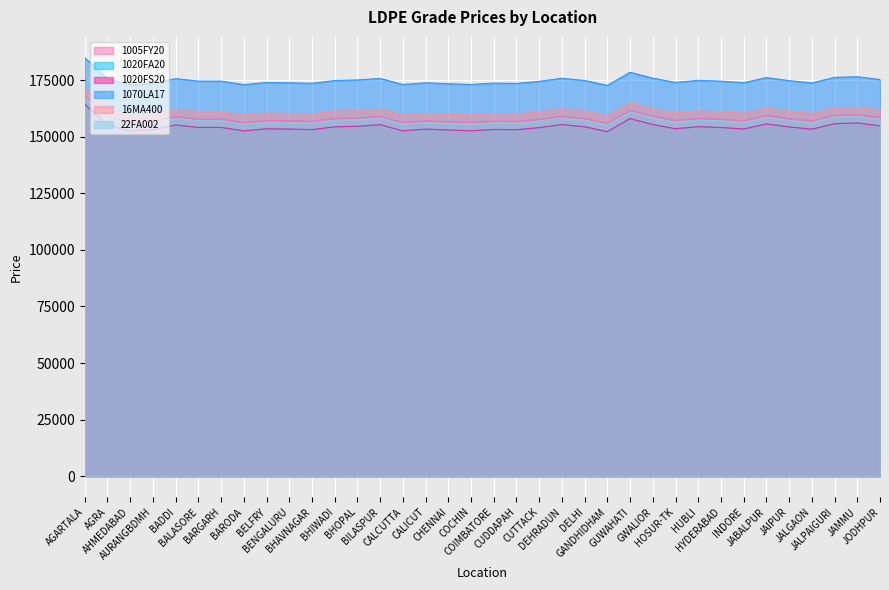

True or false: 22FA002 and 1020FA20 intersect in this chart.

False